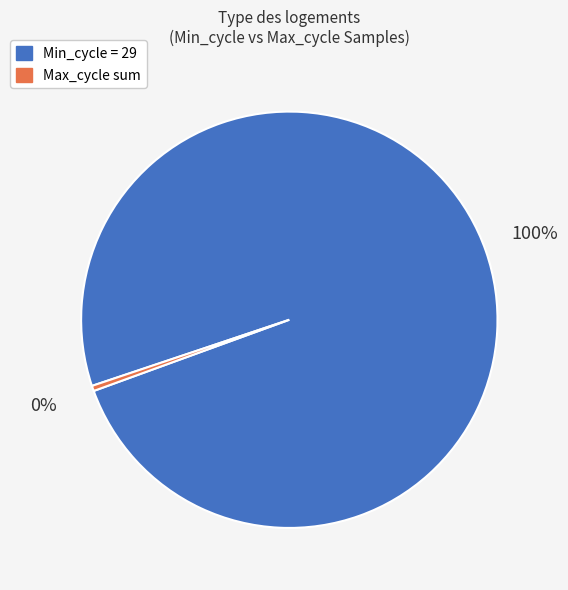

To the nearest percent, what is the average slice percentage?

50%